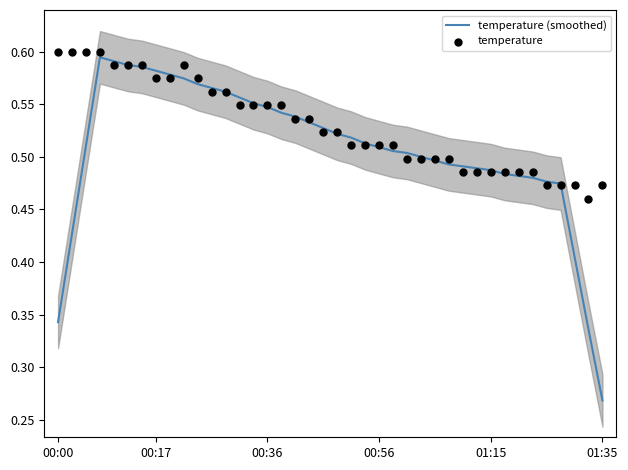

Which series reaches the maximum Y coordinate?

temperature